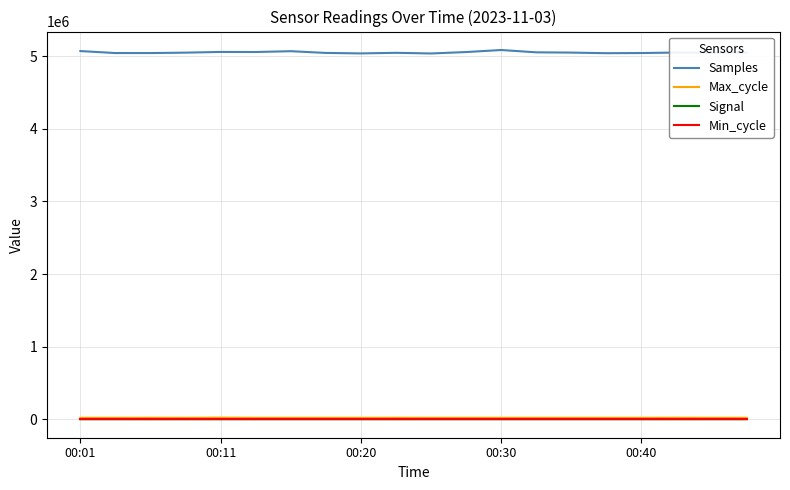

Which series has the largest total across all categories?

Samples